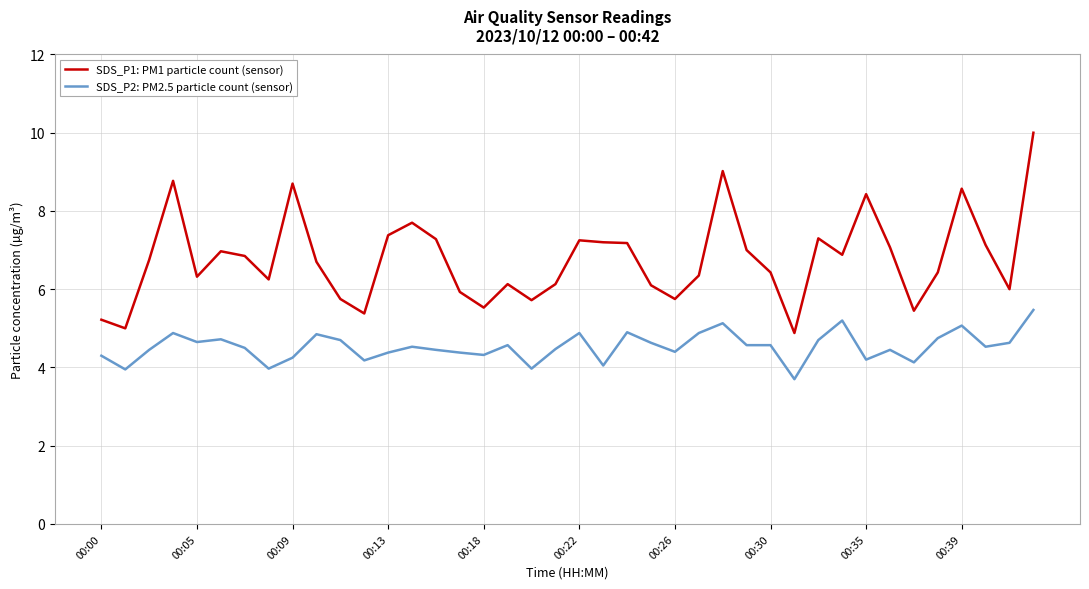

What are all the series names shown in the legend?

SDS_P1: PM1 particle count (sensor), SDS_P2: PM2.5 particle count (sensor)